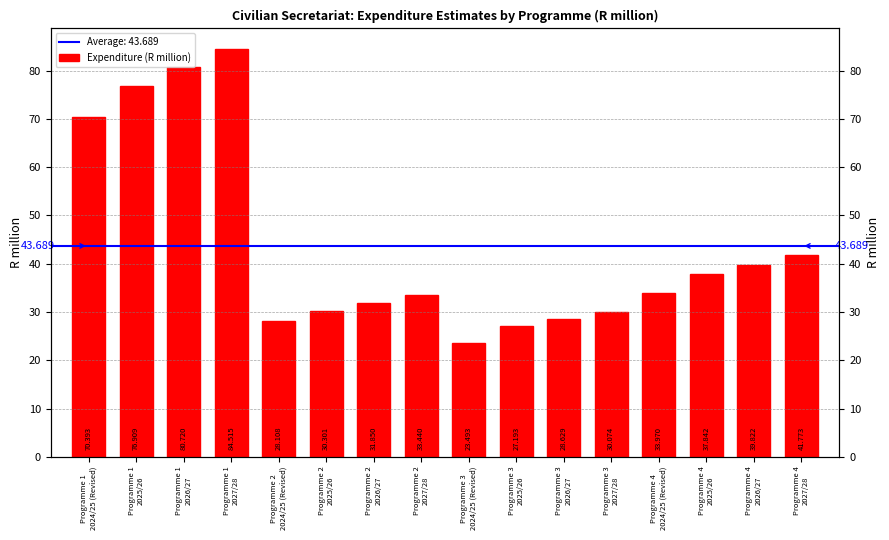

Read the value at Programme 4
2025/26.

37.8